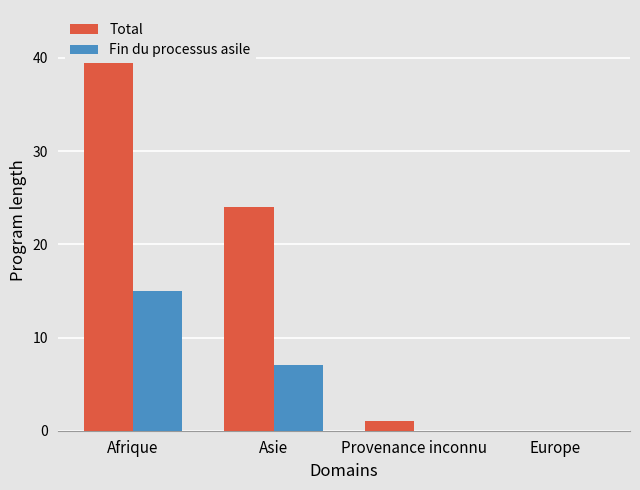

What is the label of the 2nd bar from the right?

Provenance inconnu